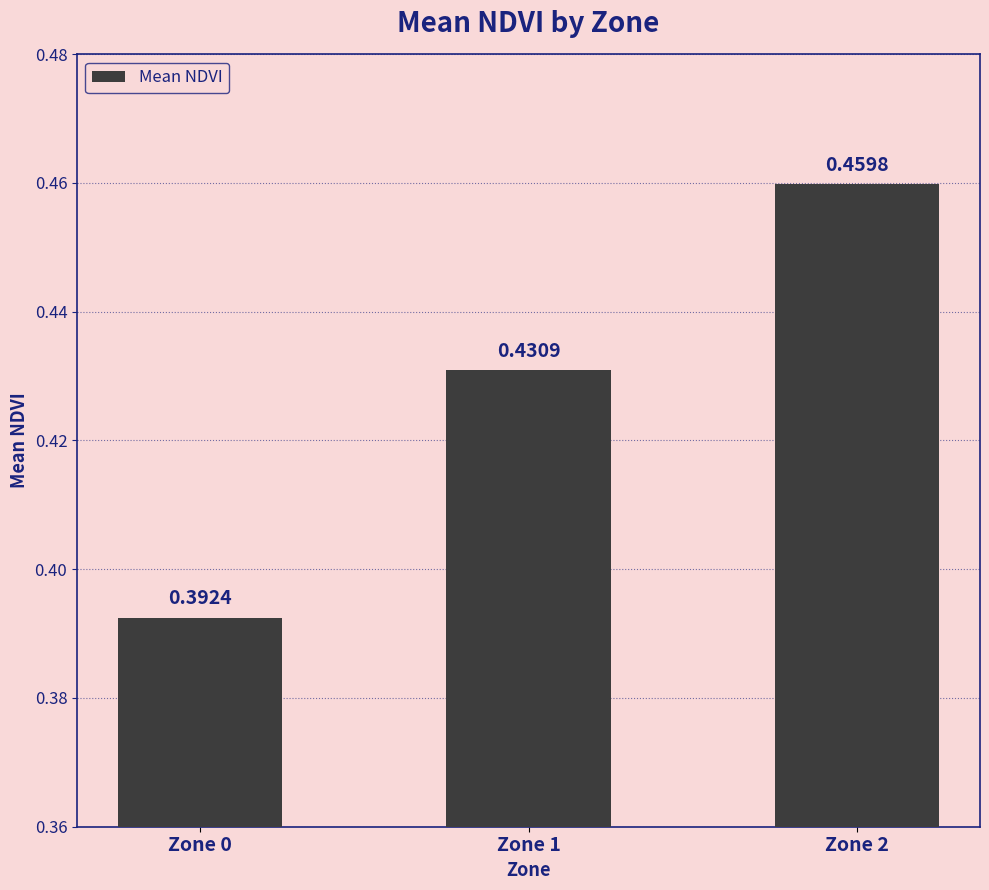

Which label corresponds to the largest value in the chart?

Zone 2